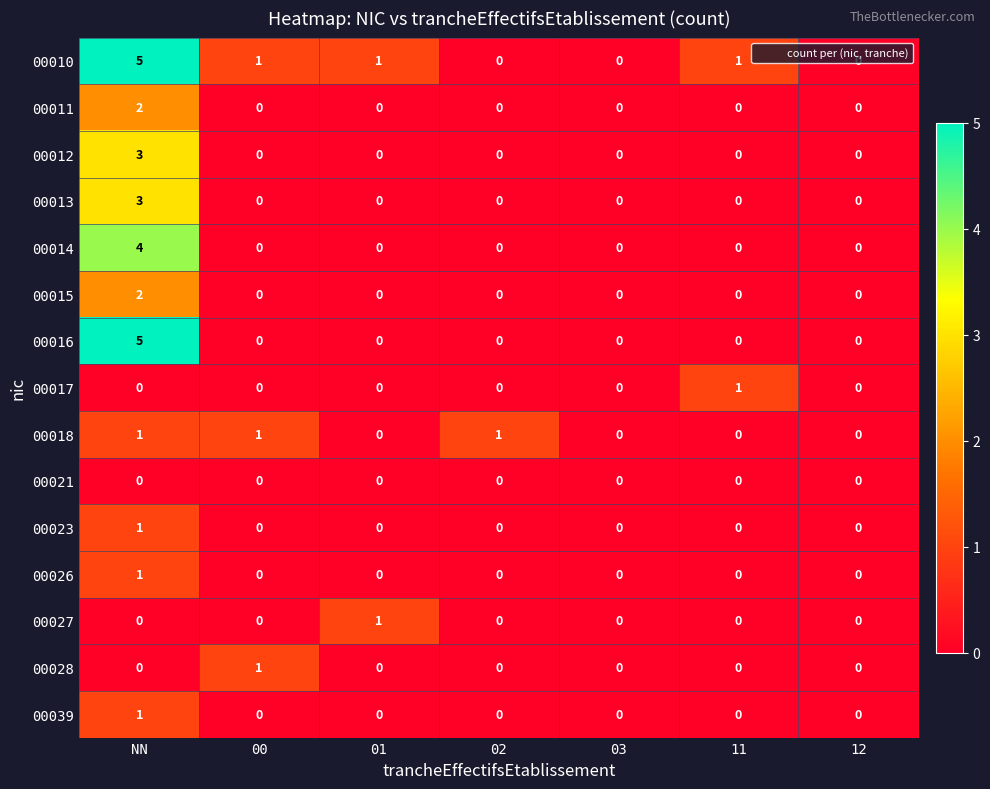

Which label corresponds to the largest value in the chart?

NN